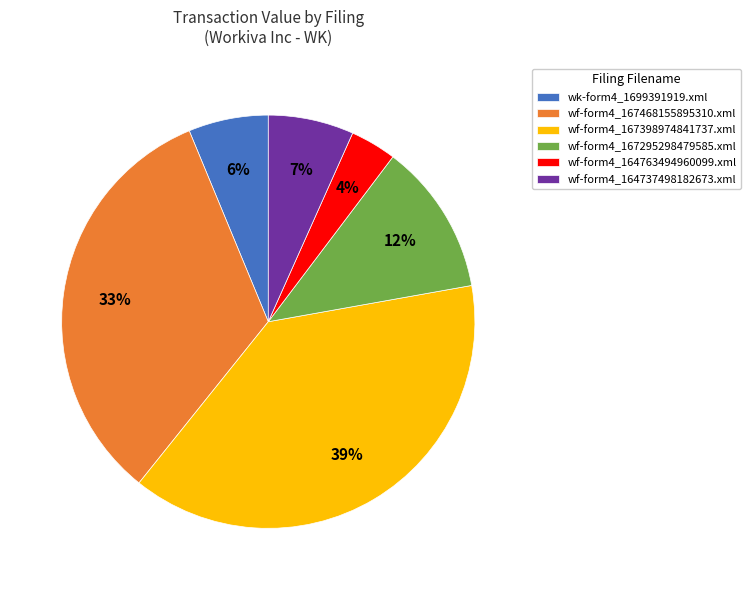

Between wf-form4_164763494960099.xml and wf-form4_167468155895310.xml, which is larger?

wf-form4_167468155895310.xml